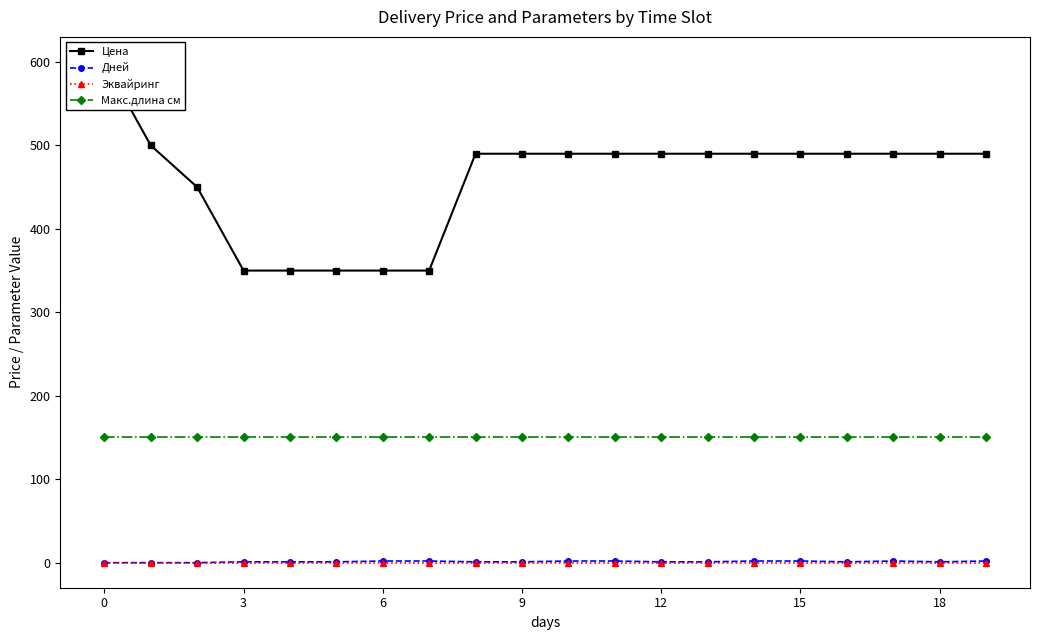

What are all the series names shown in the legend?

Цена, Дней, Эквайринг, Макс.длина см